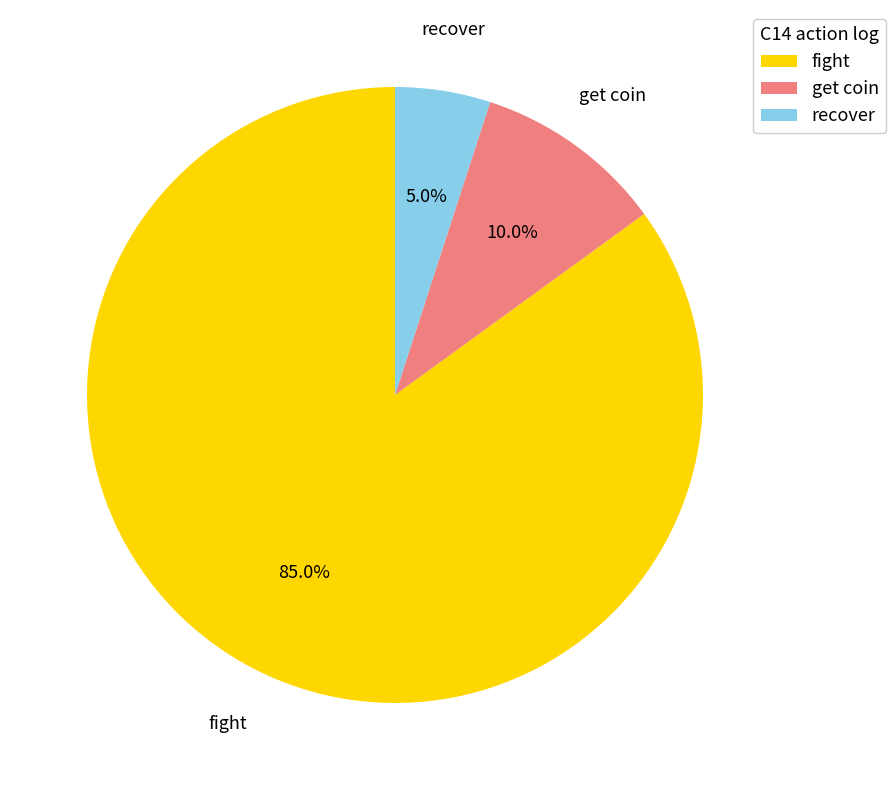

Which has a higher value, recover or get coin?

get coin